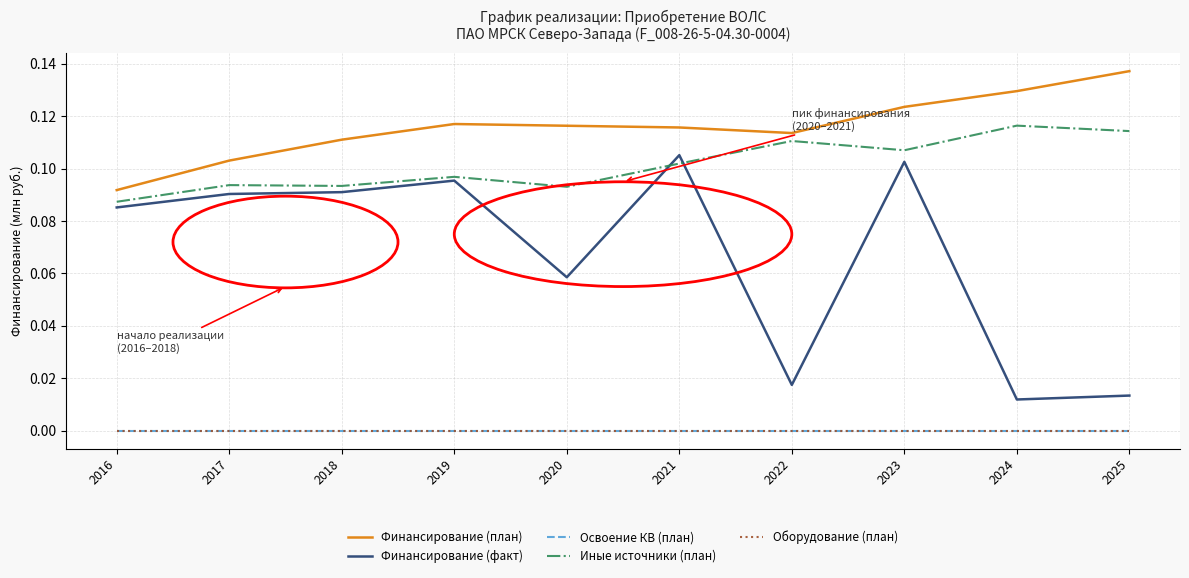

Rank the series by their maximum value, from lowest to highest.

Освоение КВ (план), Оборудование (план), Финансирование (факт), Иные источники (план), Финансирование (план)